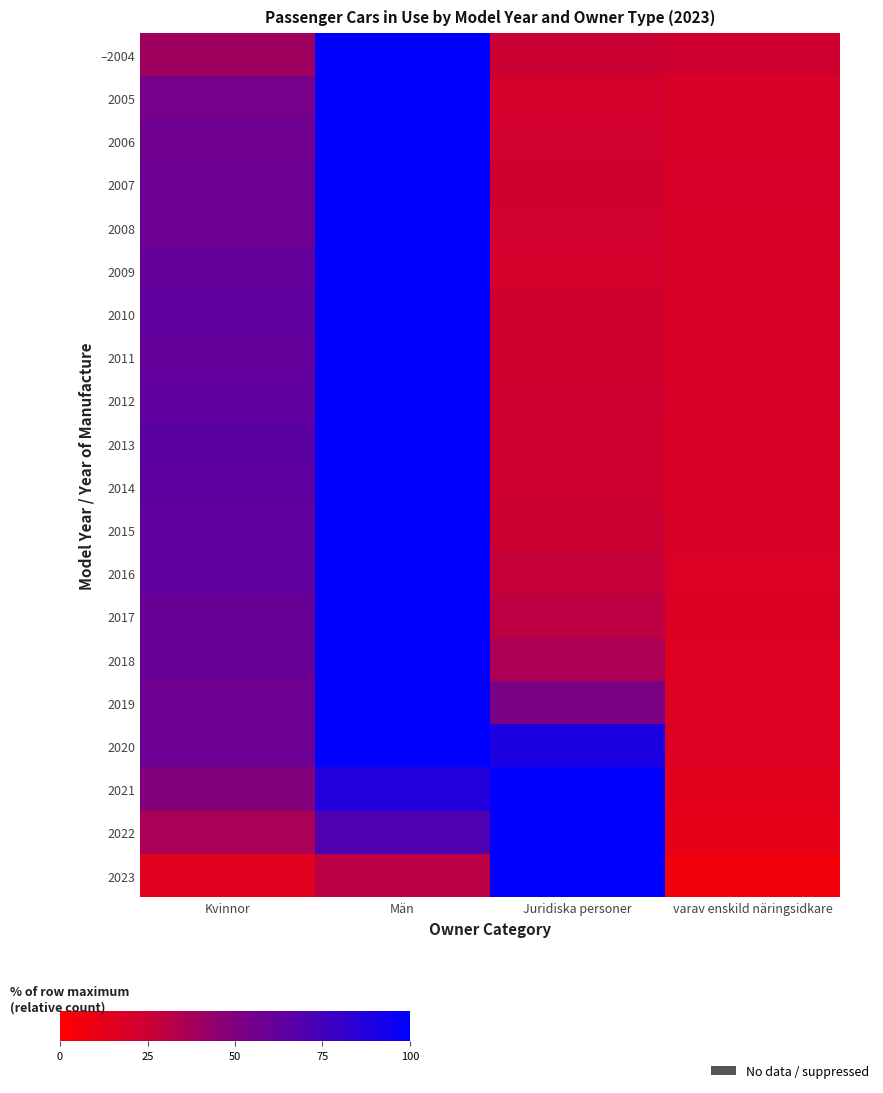

Which has a higher value, Män or varav enskild näringsidkare?

Män